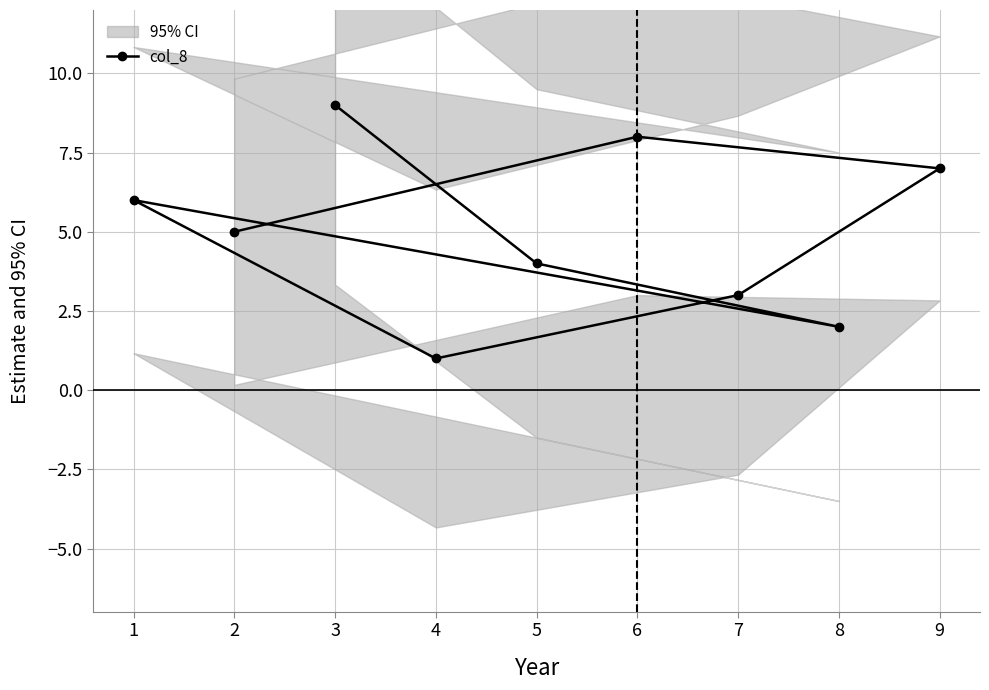

What is the minimum value shown in the chart?

1